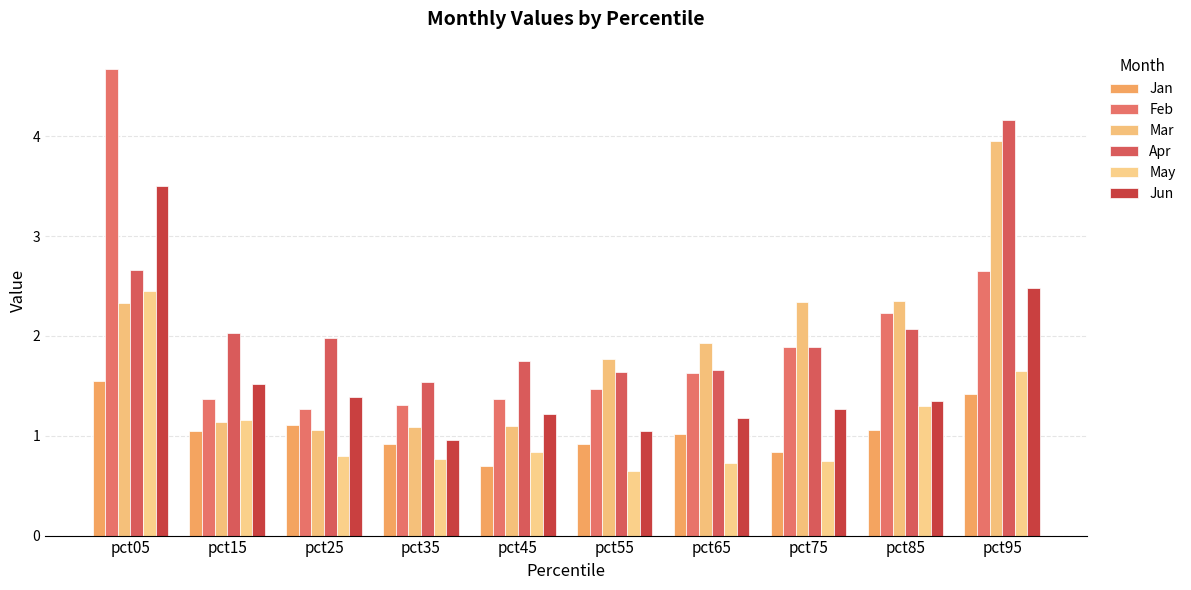

Count the number of categories in the chart.

10